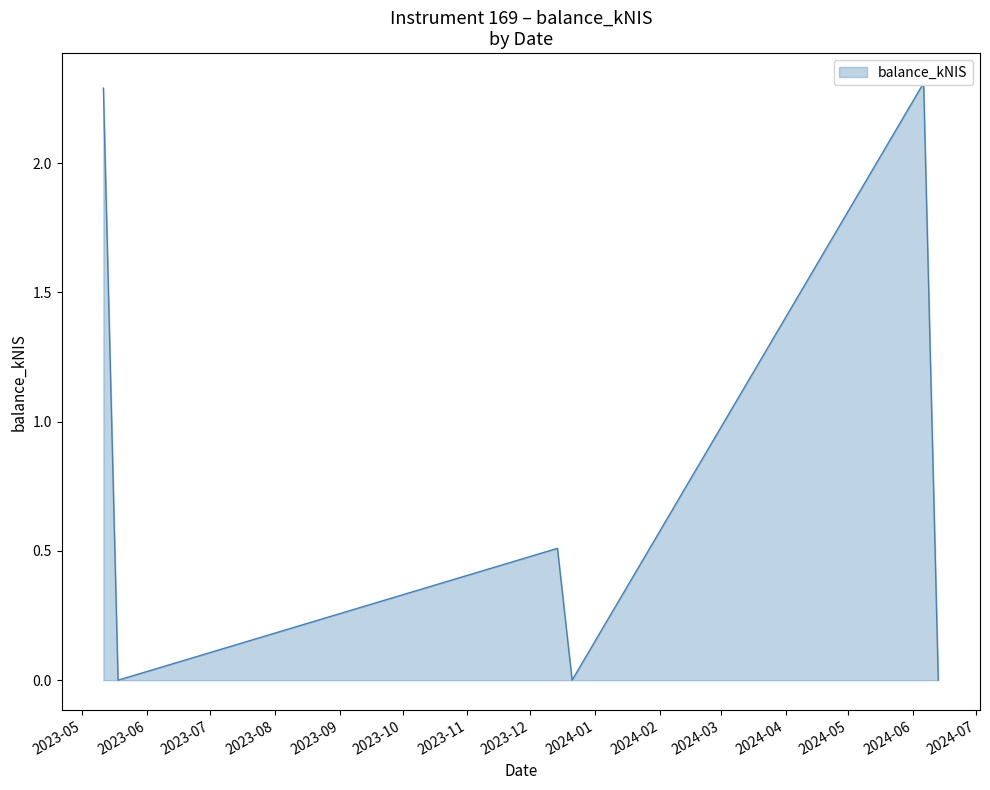

What is the difference between the maximum and minimum values?

2.3